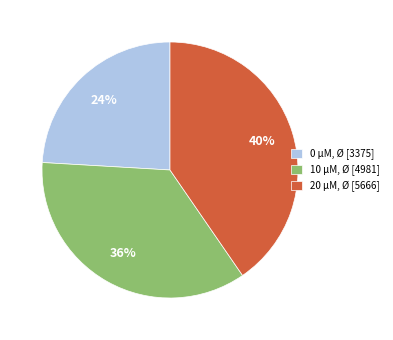

What is the ratio of the value at 0 µM, Ø [3375] to the value at 10 µM, Ø [4981]?

0.7